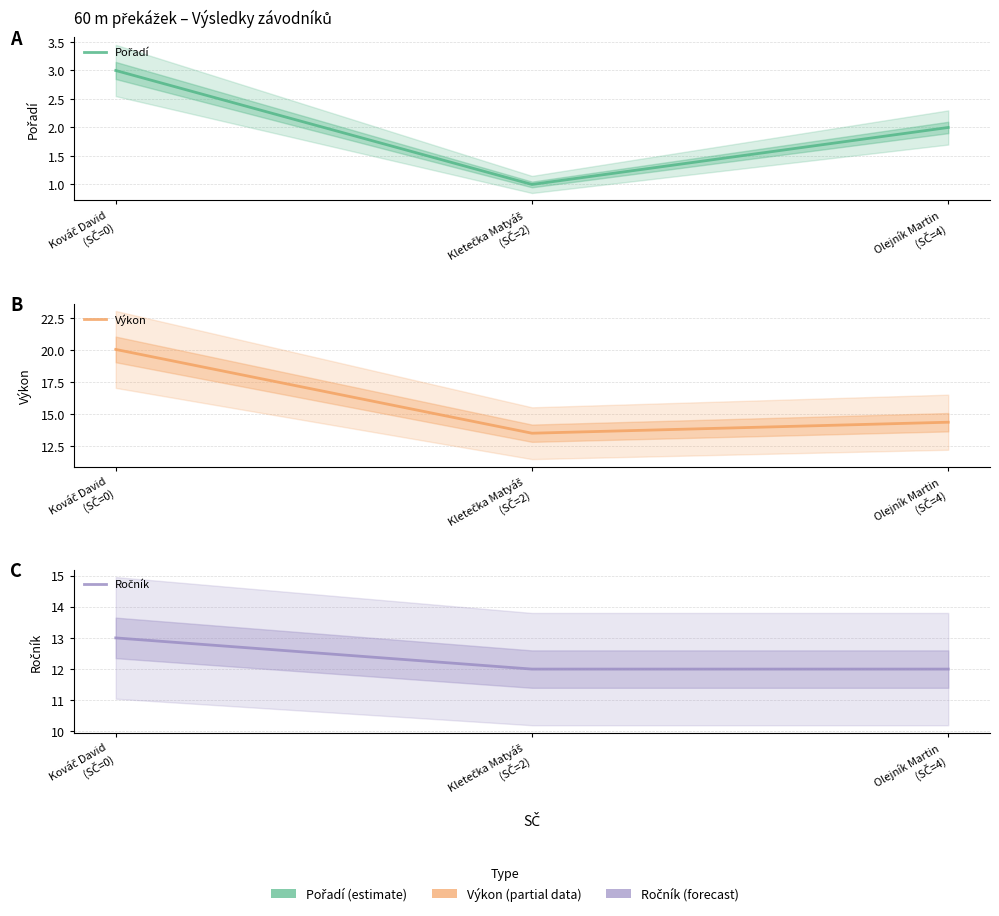

Count the Ročník values in the range 12 to 13.

3